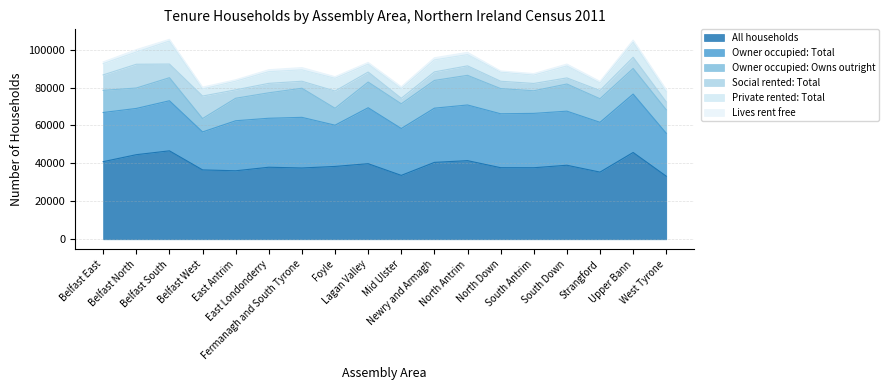

True or false: All households and Owner occupied: Total cross at least once.

False